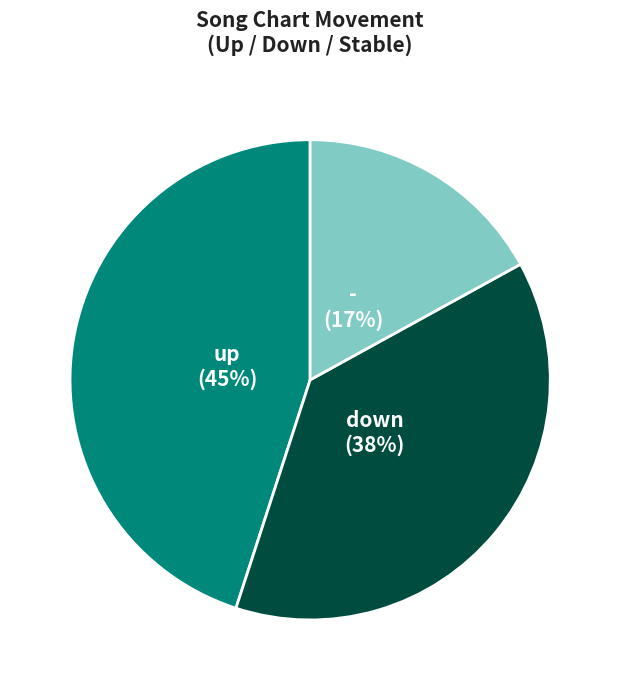

Which has a higher value, up or -?

up